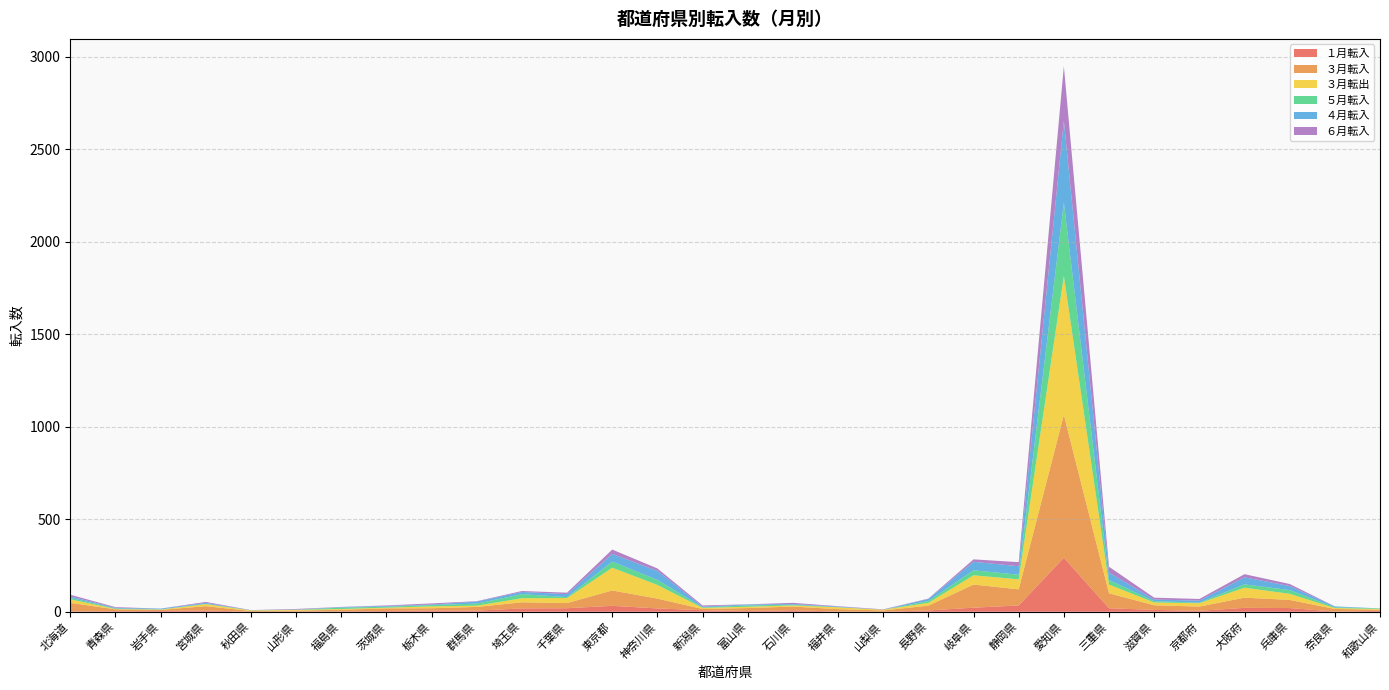

Reading left to right, transcribe all the data shown in this chart.

１月転入: 北海道=2	青森県=3	岩手県=4	宮城県=7	秋田県=0	山形県=1	福島県=2	茨城県=4	栃木県=7	群馬県=6	埼玉県=18	千葉県=19	東京都=32	神奈川県=18	新潟県=8	富山県=4	石川県=8	福井県=1	山梨県=0	長野県=7	岐阜県=22	静岡県=34	愛知県=292	三重県=19	滋賀県=10	京都府=5	大阪府=21	兵庫県=20	奈良県=1	和歌山県=5
３月転入: 北海道=46	青森県=10	岩手県=6	宮城県=23	秋田県=4	山形県=5	福島県=9	茨城県=14	栃木県=12	群馬県=20	埼玉県=33	千葉県=28	東京都=83	神奈川県=53	新潟県=7	富山県=16	石川県=20	福井県=13	山梨県=7	長野県=26	岐阜県=125	静岡県=87	愛知県=772	三重県=81	滋賀県=25	京都府=23	大阪府=55	兵庫県=44	奈良県=14	和歌山県=6
３月転出: 北海道=19	青森県=2	岩手県=2	宮城県=11	秋田県=3	山形県=4	福島県=4	茨城県=4	栃木県=10	群馬県=7	埼玉県=22	千葉県=27	東京都=123	神奈川県=74	新潟県=6	富山県=7	石川県=6	福井県=10	山梨県=4	長野県=15	岐阜県=50	静岡県=54	愛知県=751	三重県=47	滋賀県=15	京都府=18	大阪府=54	兵庫県=33	奈良県=5	和歌山県=4
５月転入: 北海道=8	青森県=3	岩手県=1	宮城県=2	秋田県=1	山形県=1	福島県=7	茨城県=5	栃木県=7	群馬県=11	埼玉県=22	千葉県=5	東京都=33	神奈川県=27	新潟県=3	富山県=7	石川県=4	福井県=1	山梨県=0	長野県=10	岐阜県=27	静岡県=25	愛知県=396	三重県=24	滋賀県=7	京都府=3	大阪府=18	兵庫県=20	奈良県=4	和歌山県=3
４月転入: 北海道=8	青森県=3	岩手県=4	宮城県=5	秋田県=0	山形県=1	福島県=3	茨城県=4	栃木県=3	群馬県=11	埼玉県=12	千葉県=16	東京都=41	神奈川県=49	新潟県=4	富山県=5	石川県=4	福井県=3	山梨県=0	長野県=11	岐阜県=46	静岡県=46	愛知県=442	三重県=41	滋賀県=9	京都府=11	大阪府=38	兵庫県=22	奈良県=5	和歌山県=0
６月転入: 北海道=9	青森県=4	岩手県=0	宮城県=5	秋田県=1	山形県=3	福島県=1	茨城県=3	栃木県=6	群馬県=2	埼玉県=5	千葉県=8	東京都=24	神奈川県=13	新潟県=6	富山県=1	石川県=6	福井県=2	山梨県=2	長野県=2	岐阜県=13	静岡県=22	愛知県=295	三重県=31	滋賀県=10	京都府=9	大阪府=17	兵庫県=11	奈良県=0	和歌山県=0